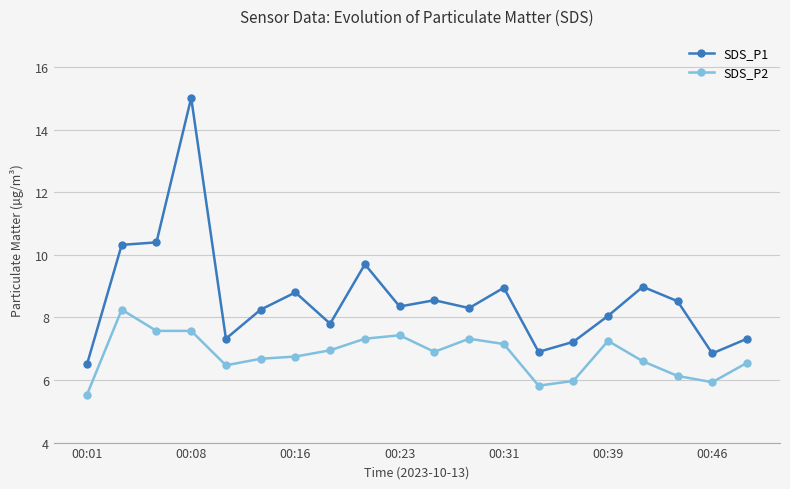

Which series has the largest range (max minus min)?

SDS_P1